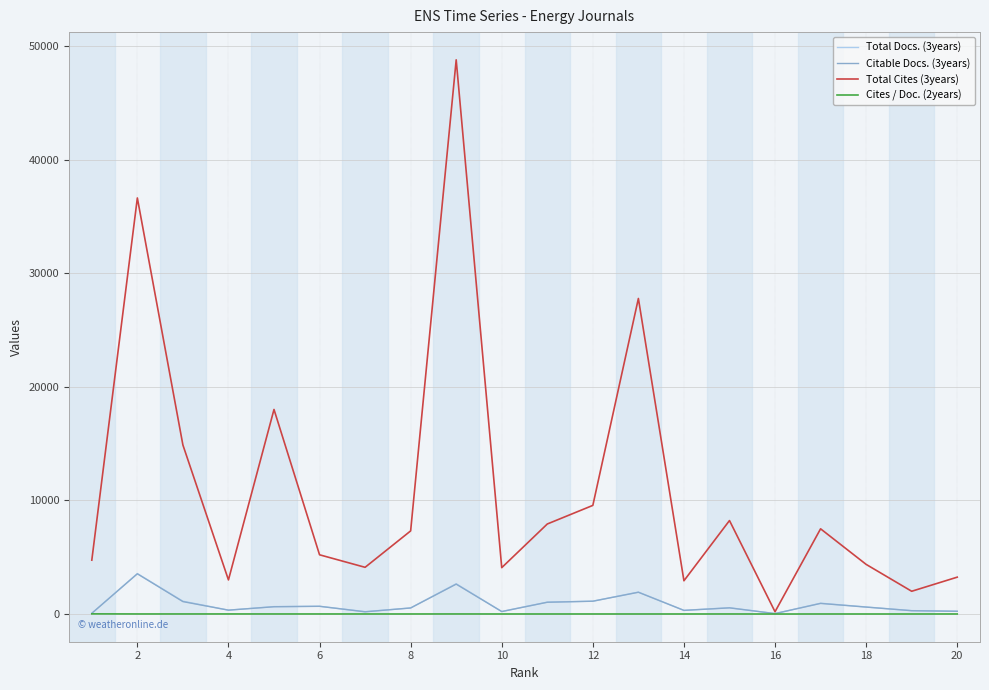

What is the greatest value displayed?

48796.0